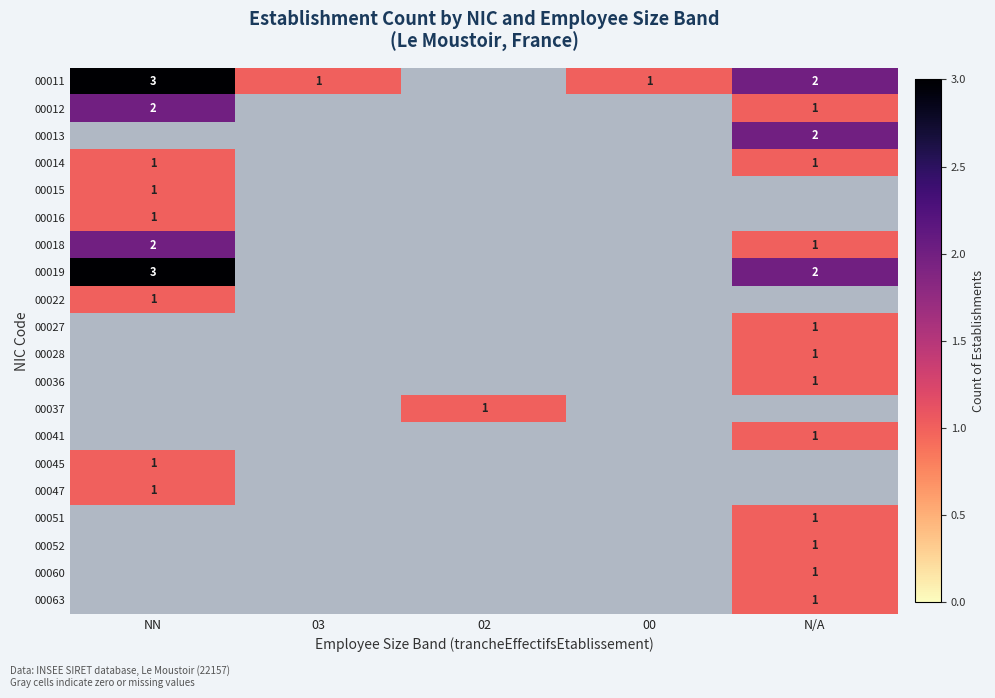

The 00037 series shows 2 at 02. True or false?

False